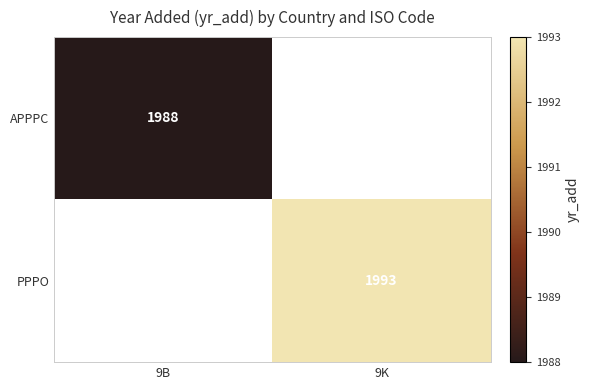

Is the value of APPPC at 9B greater than the value of PPPO at 9K?

No